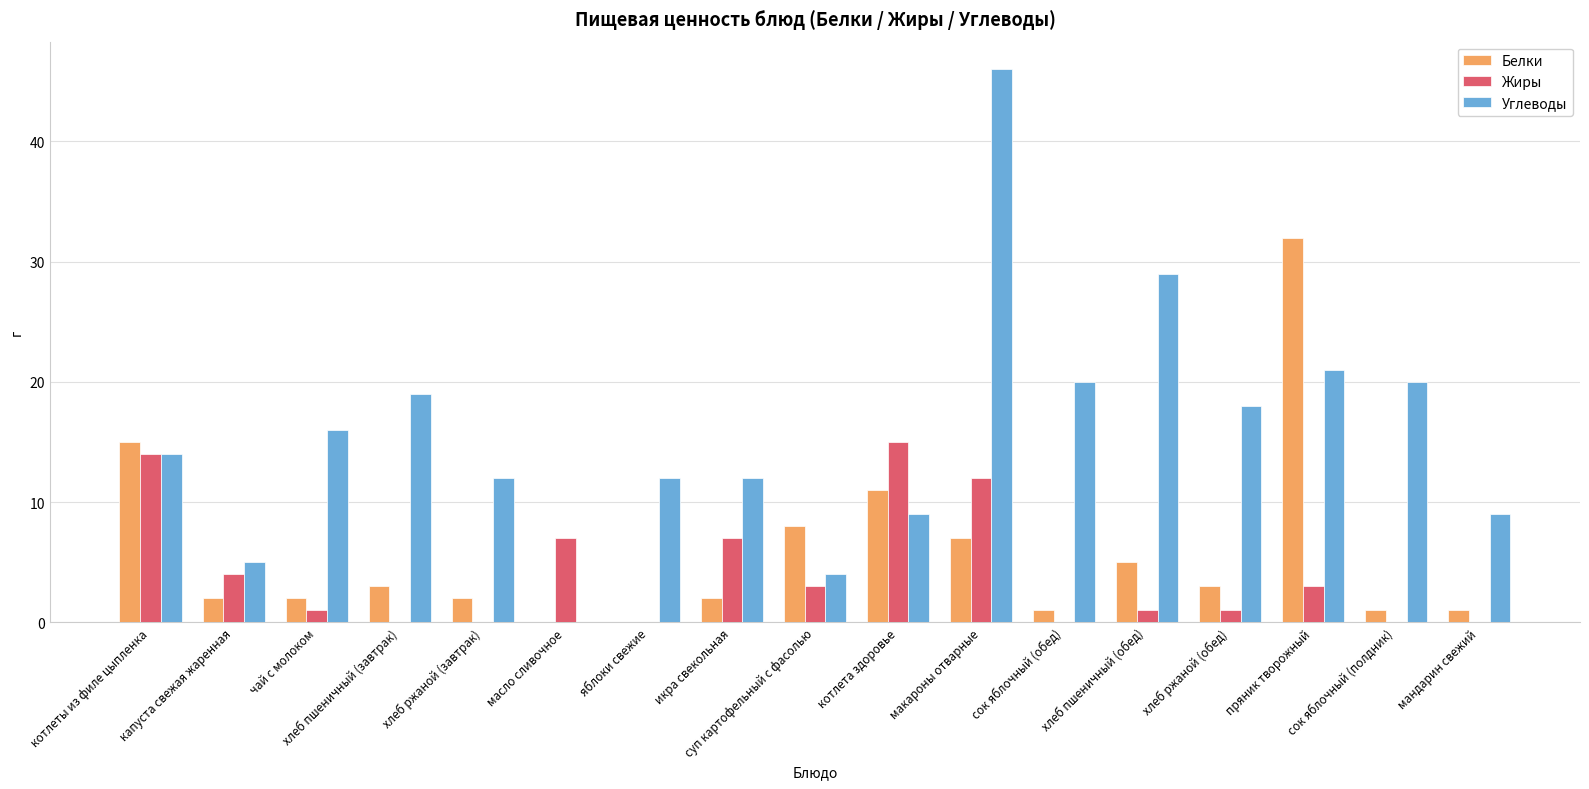

How many series are shown in this chart?

3